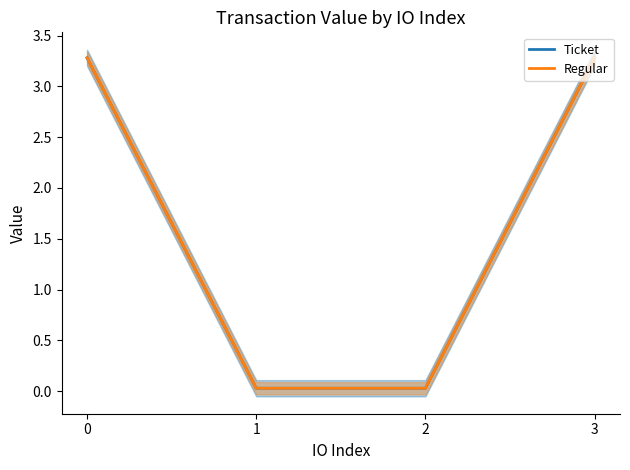

Reading left to right, list all the values displayed in this chart.

Ticket: 3.3	0.0	0.0	3.3
Regular: 3.3	0.0	0.0	3.3